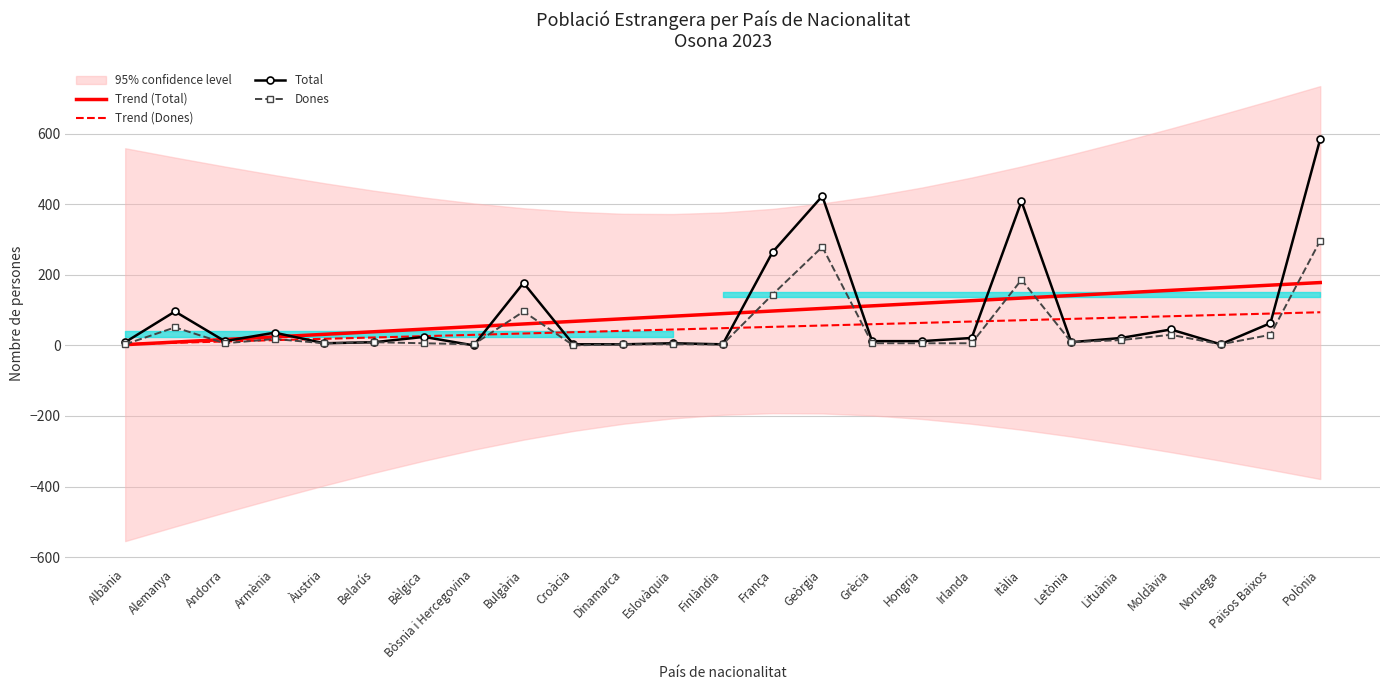

Which label corresponds to the largest value in the chart?

Polònia